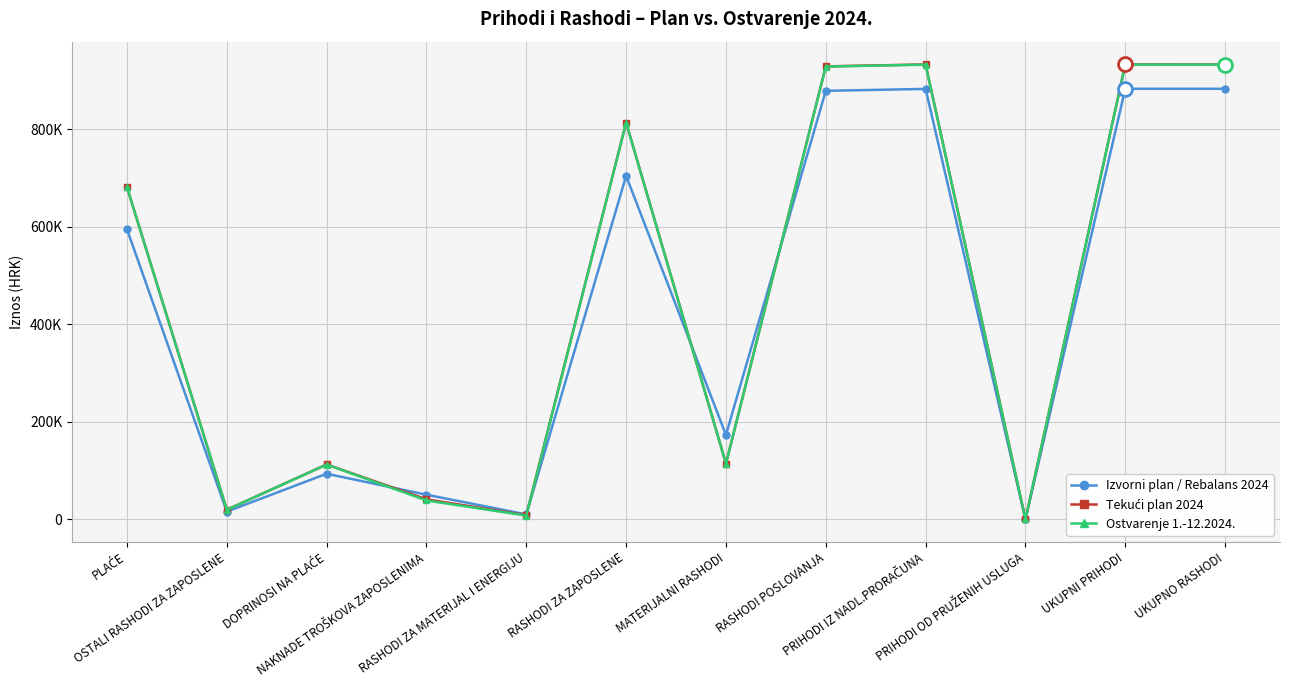

True or false: Tekući plan 2024 has more than 1 points higher than both neighbors.

True